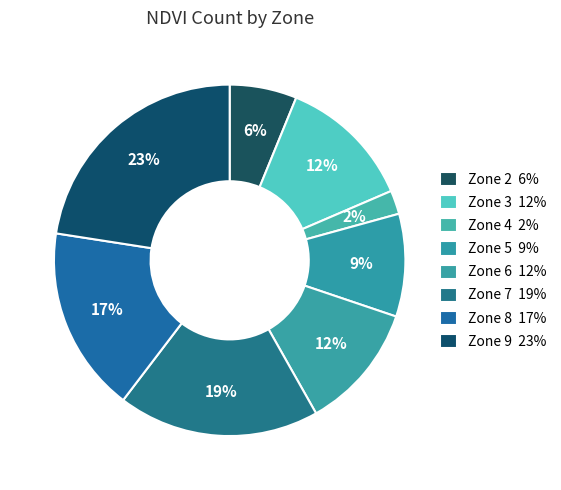

What is the largest slice in the pie chart?

Zone 9